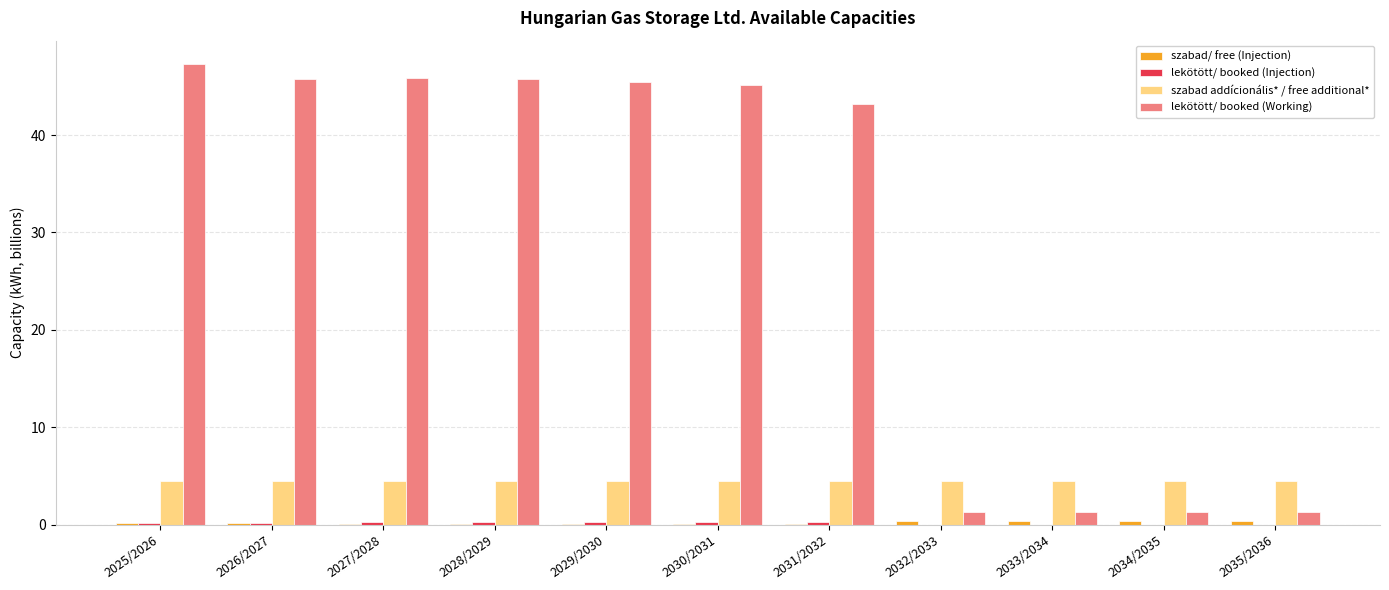

The value of szabad addícionális* / free additional* at 2027/2028 is 4.5. True or false?

True